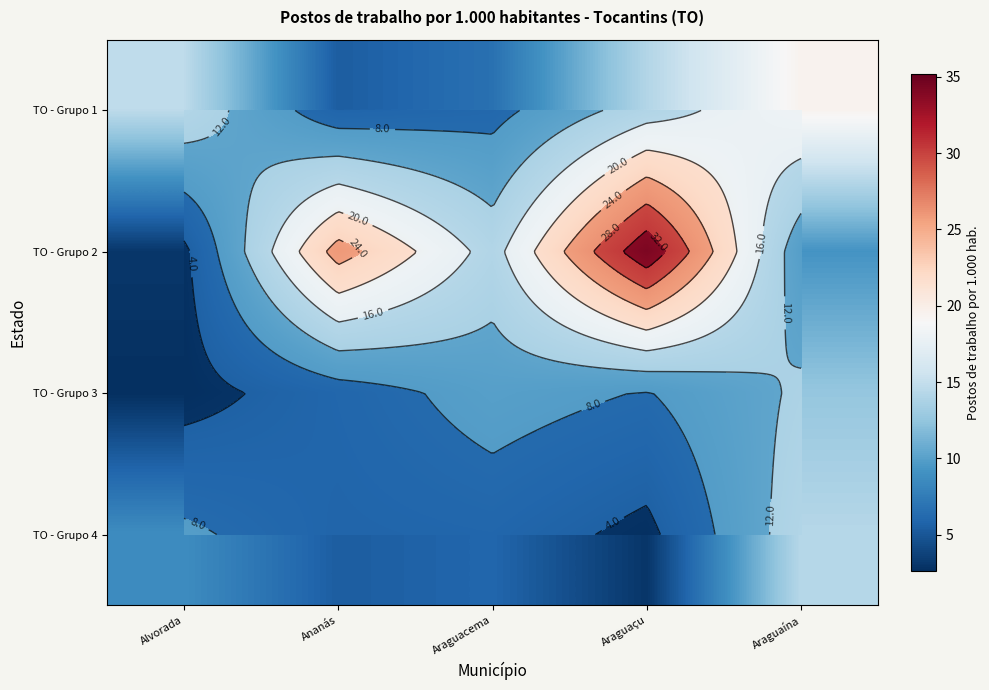

Is the value of TO - Grupo 2 at Araguaçu greater than the value of TO - Grupo 1 at Araguacema?

Yes